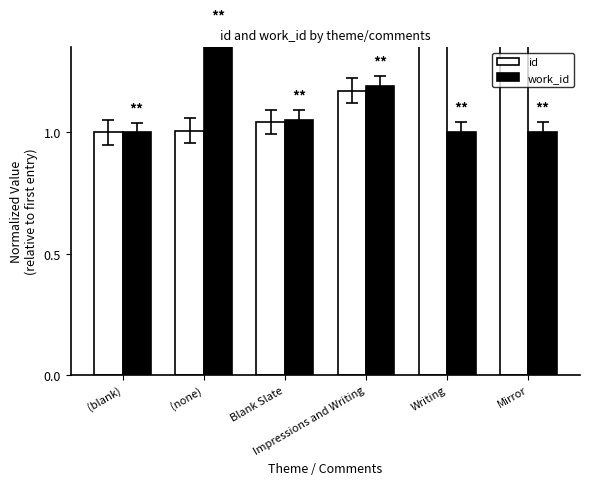

What is the spread (max minus min) of values at (none)?

0.4